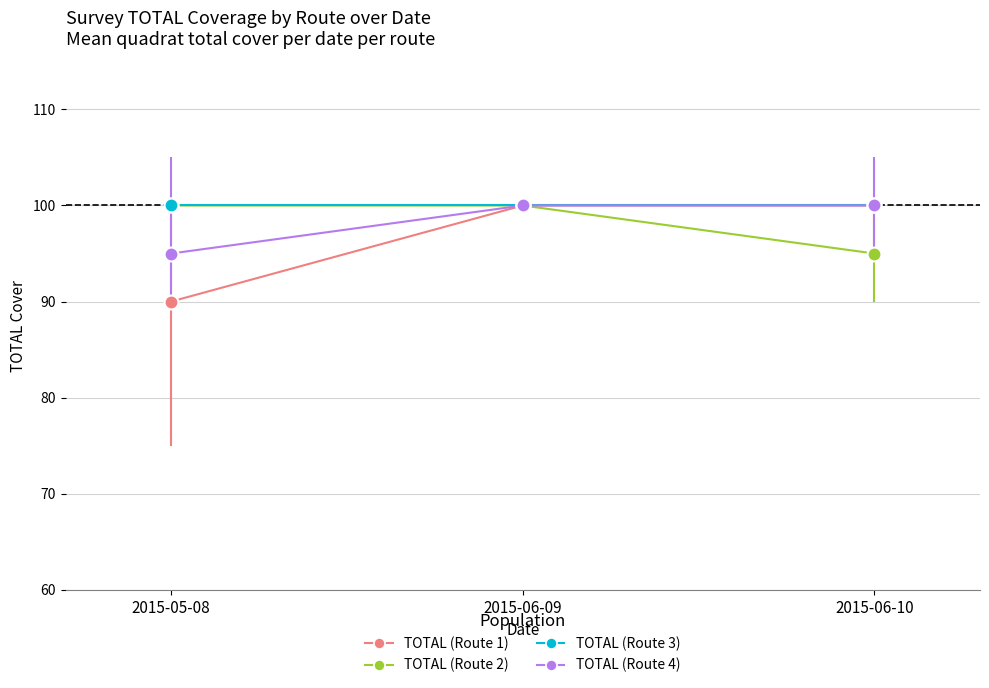

At how many categories does at least one series exceed 96?

3